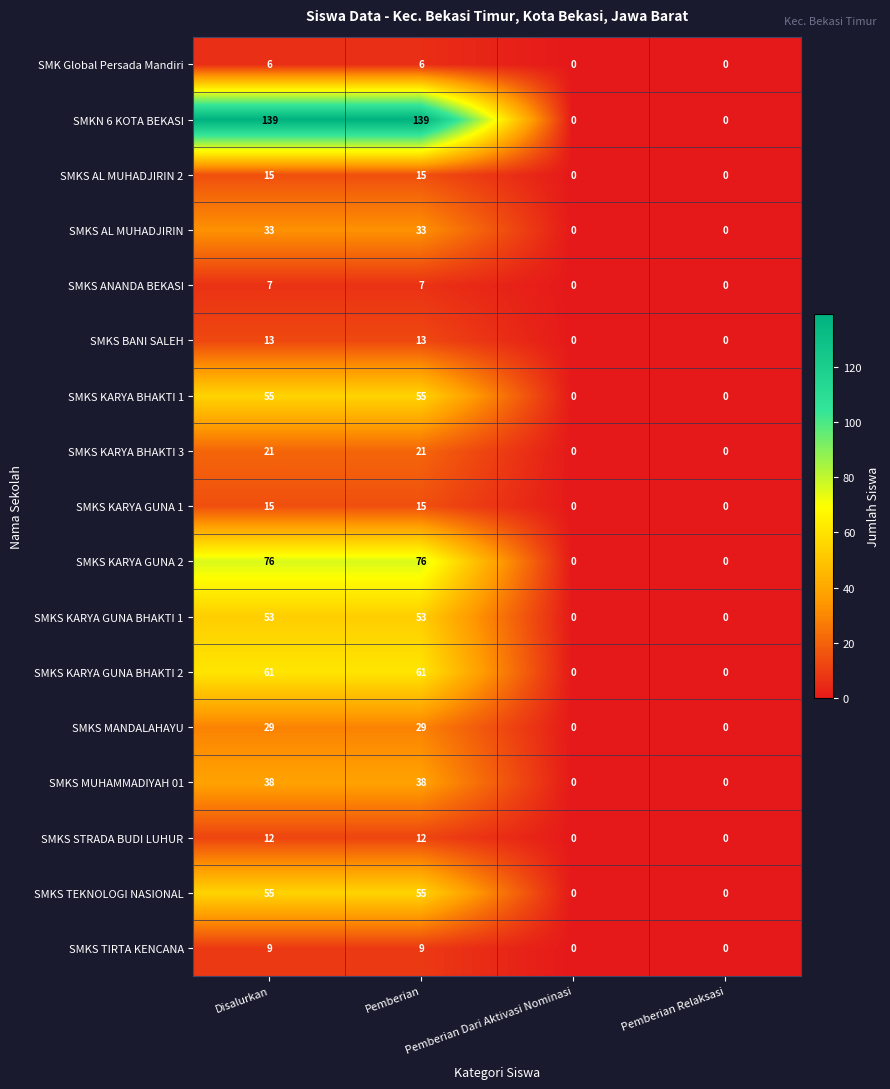

Which series changed the most between Pemberian and Pemberian Dari Aktivasi Nominasi?

SMKN 6 KOTA BEKASI